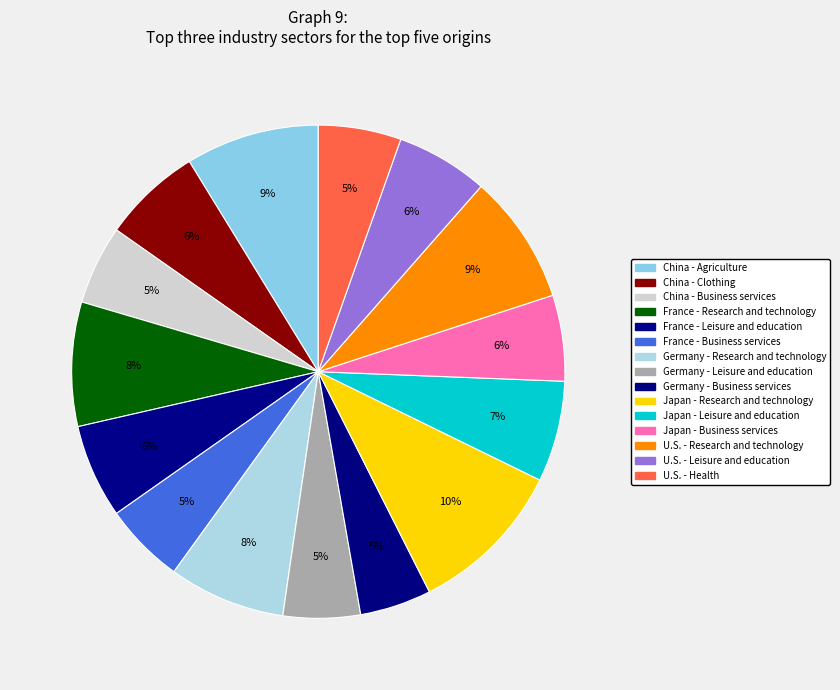

Which category has the biggest portion of the pie?

Japan - Research and technology